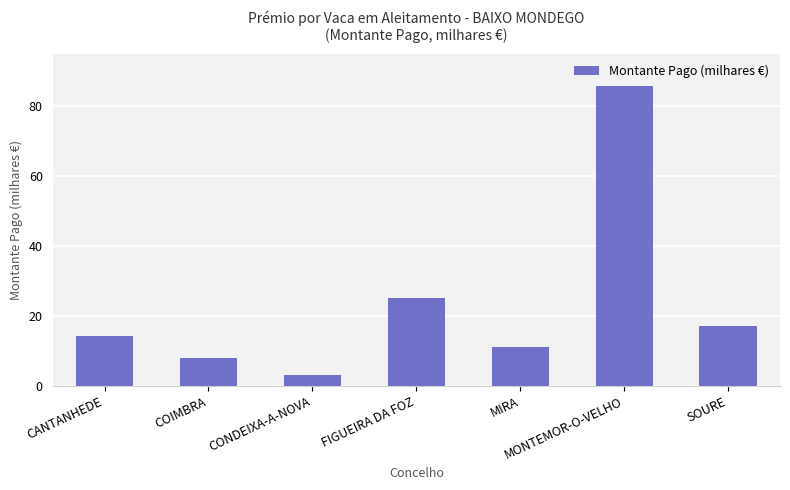

Reading right to left, list all the values displayed in this chart.

17.2	85.6	11.0	25.0	3.1	7.8	14.2